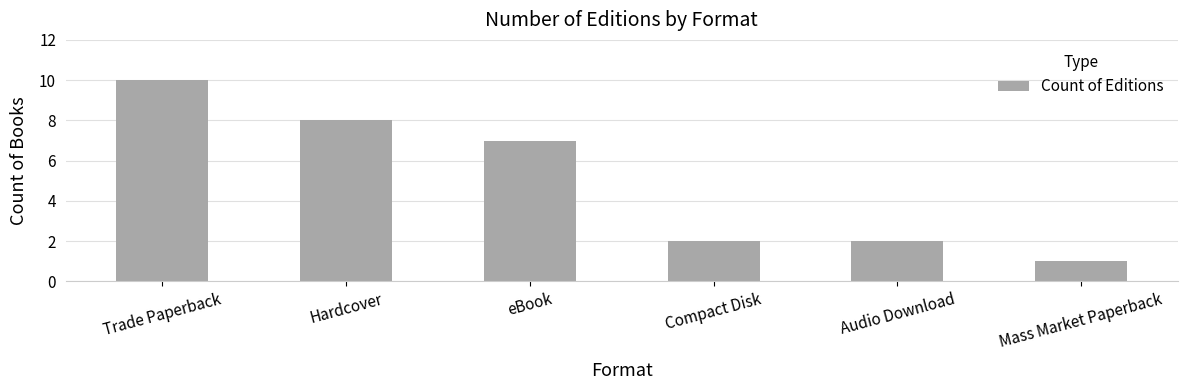

What value does the data have at Mass Market Paperback?

1